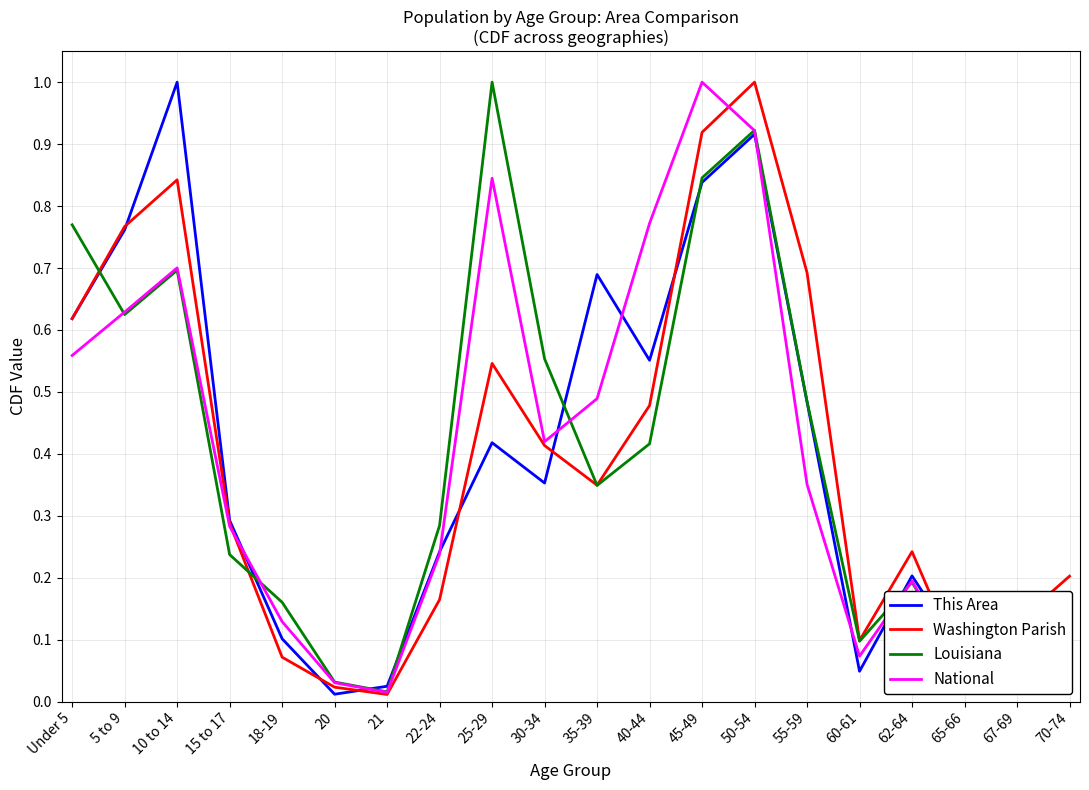

Is it true that Washington Parish equals 0.1 at 60-61?

True